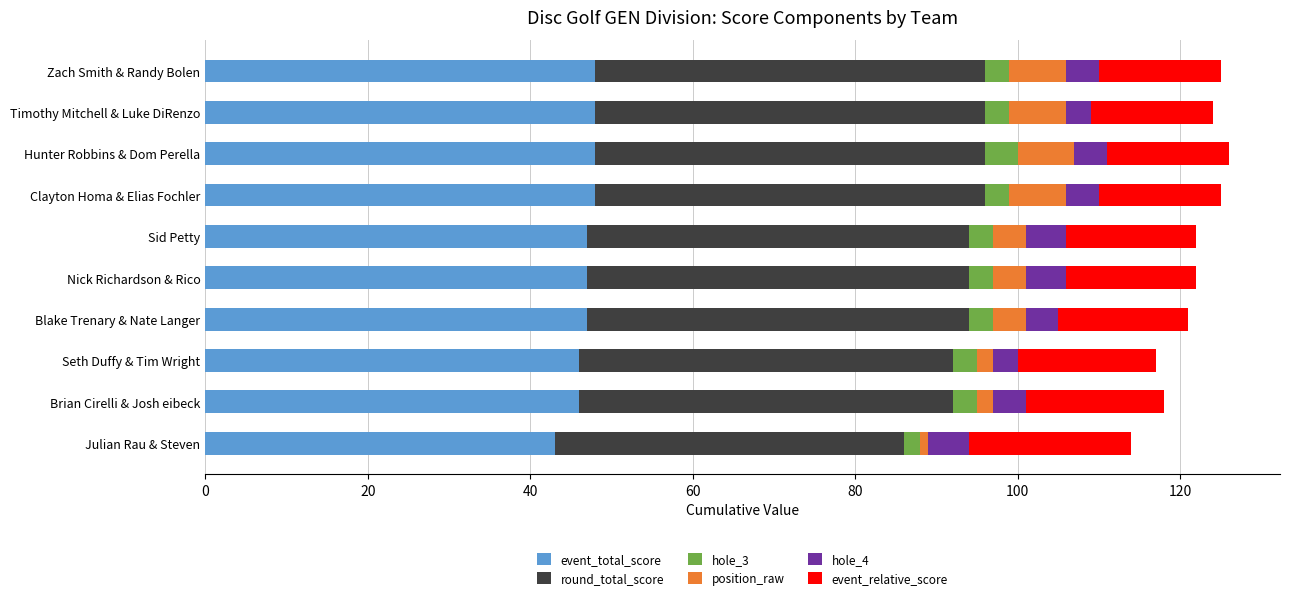

The value of event_total_score at Nick Richardson & Rico is 30. True or false?

False